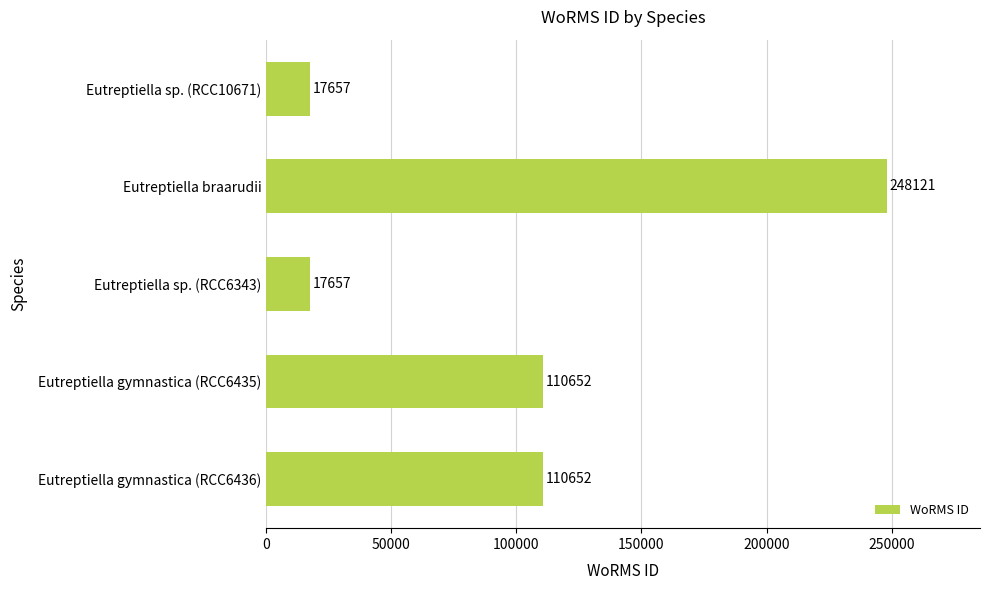

Count the values in the range 17657 to 110652.

4